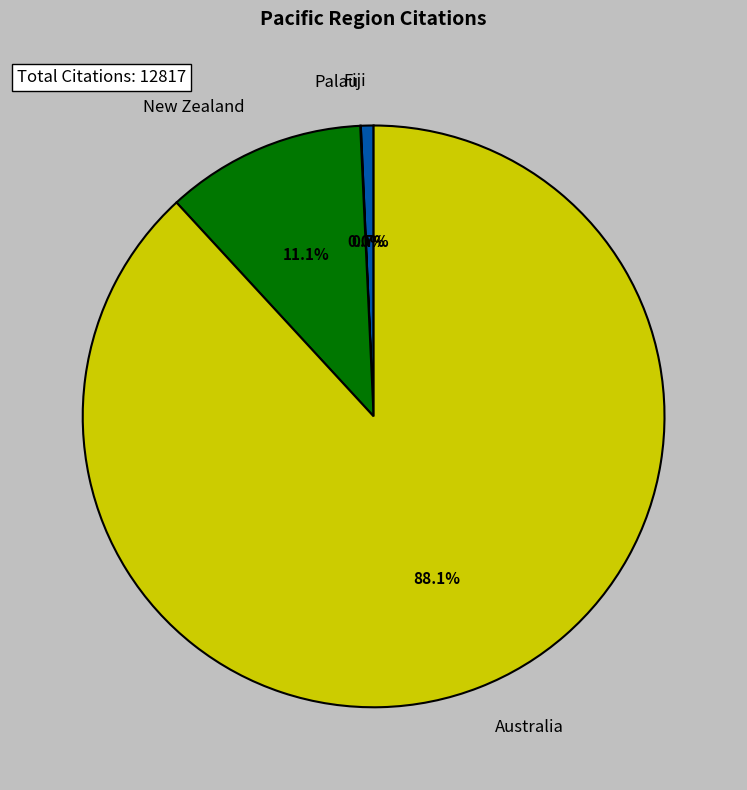

To the nearest percent, what is the combined percentage of New Zealand and Australia?

99%